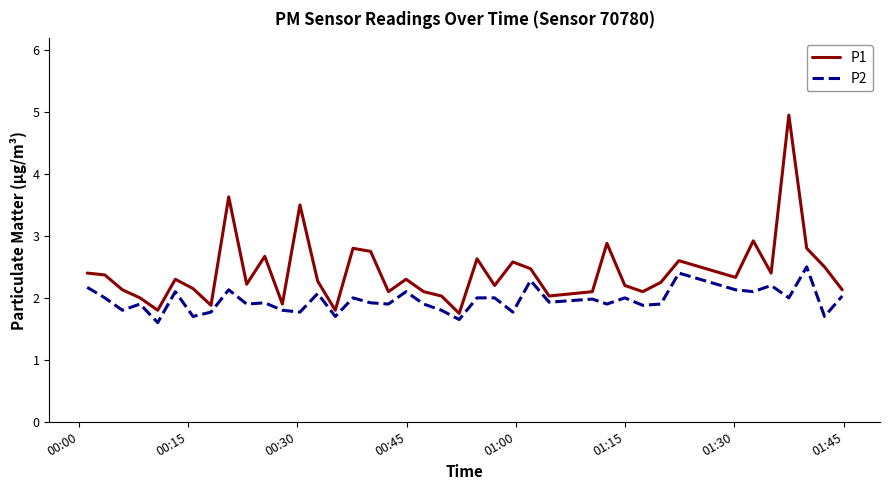

True or false: P2 and P1 cross at least once.

False